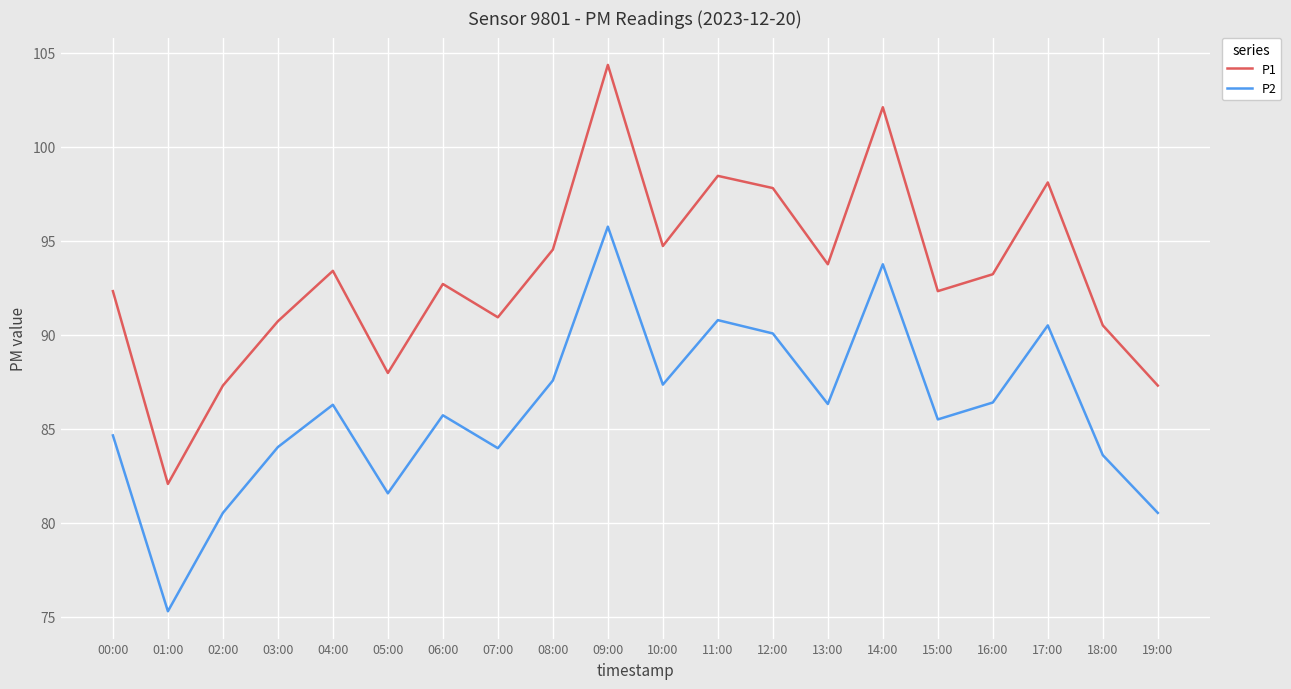

What is the approximate value of P1 at 15:00?

92.3